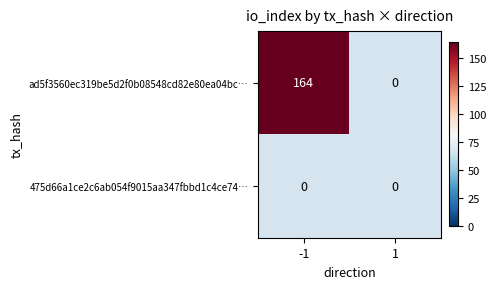

The value of ad5f3560ec319be5d2f0b08548cd82e80ea04bc… at -1 is 38. True or false?

False